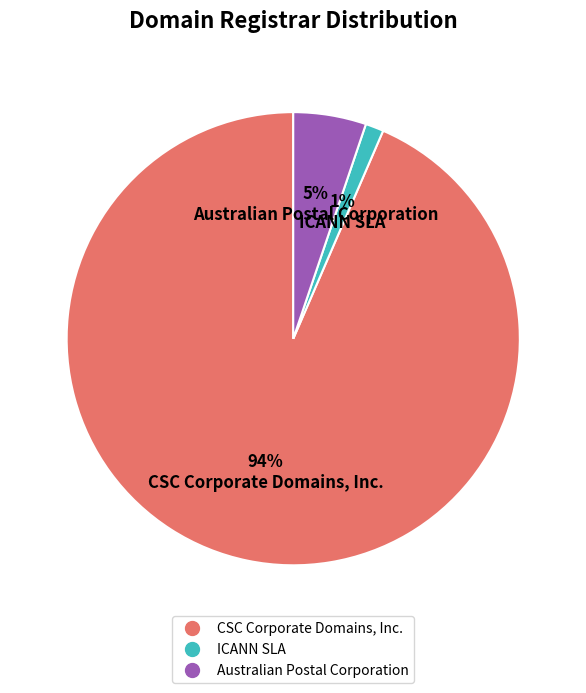

Is it true that Australian Postal Corporation is 5% of the pie?

True